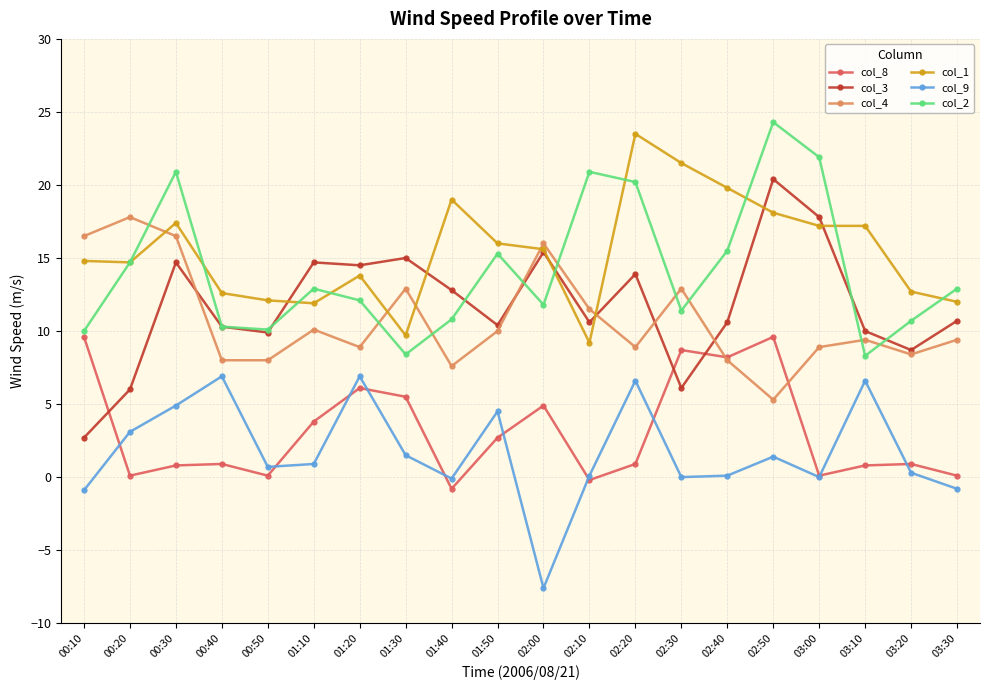

Where does the col_3 series first go above 10?

00:30